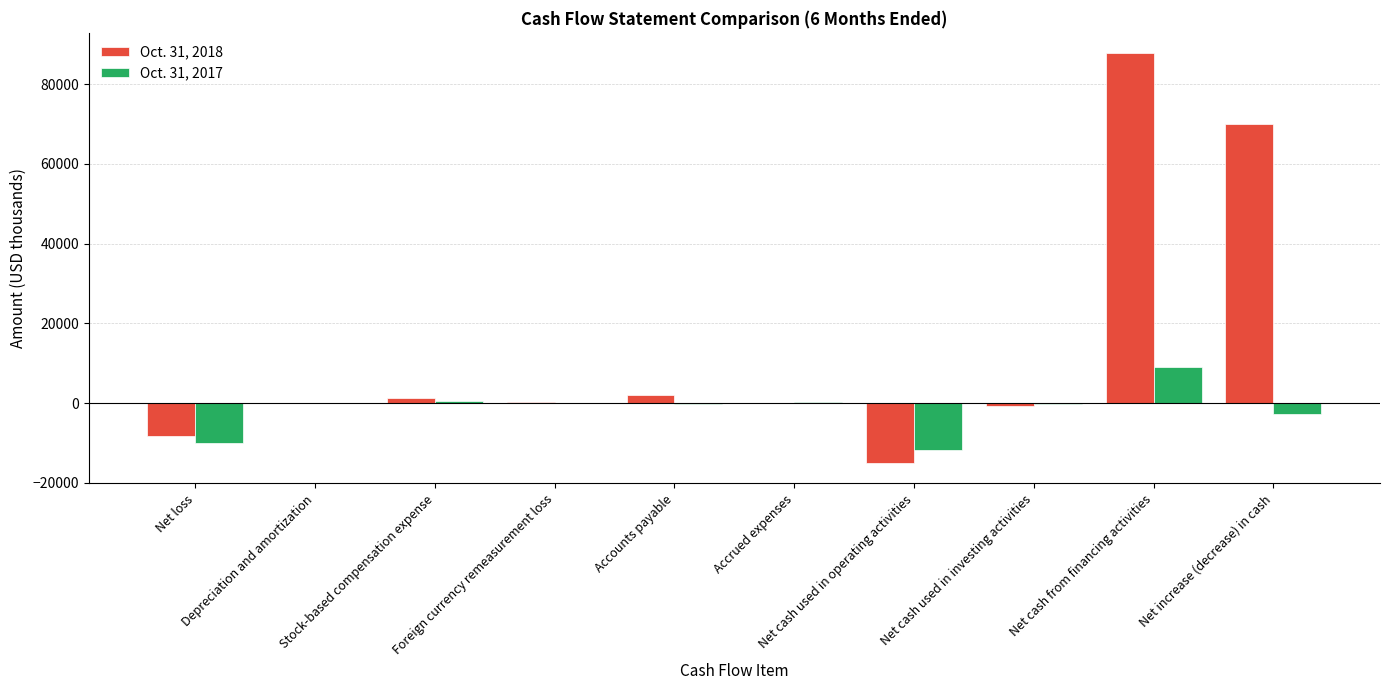

What is the maximum value shown in the chart?

87732